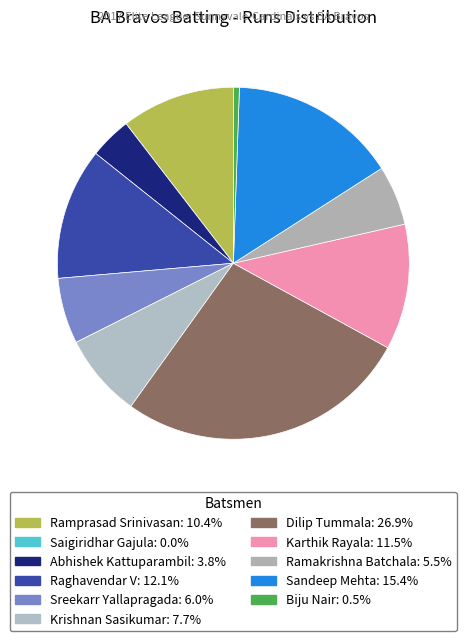

What is the smallest slice in the pie chart?

Saigiridhar Gajula